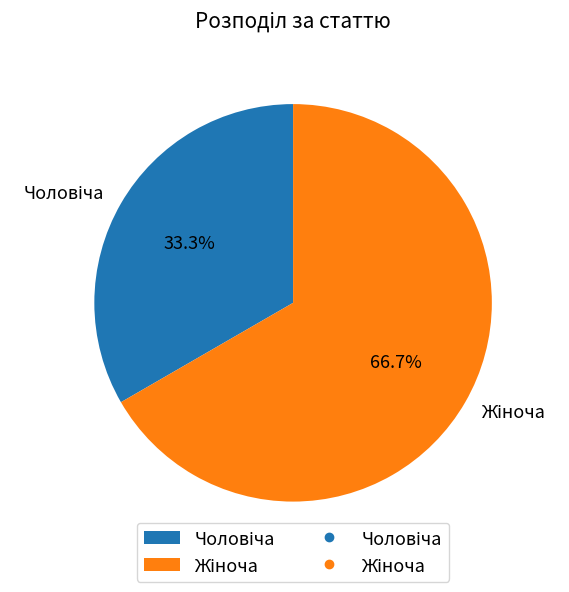

Is there any slice that represents more than half of the pie?

Yes